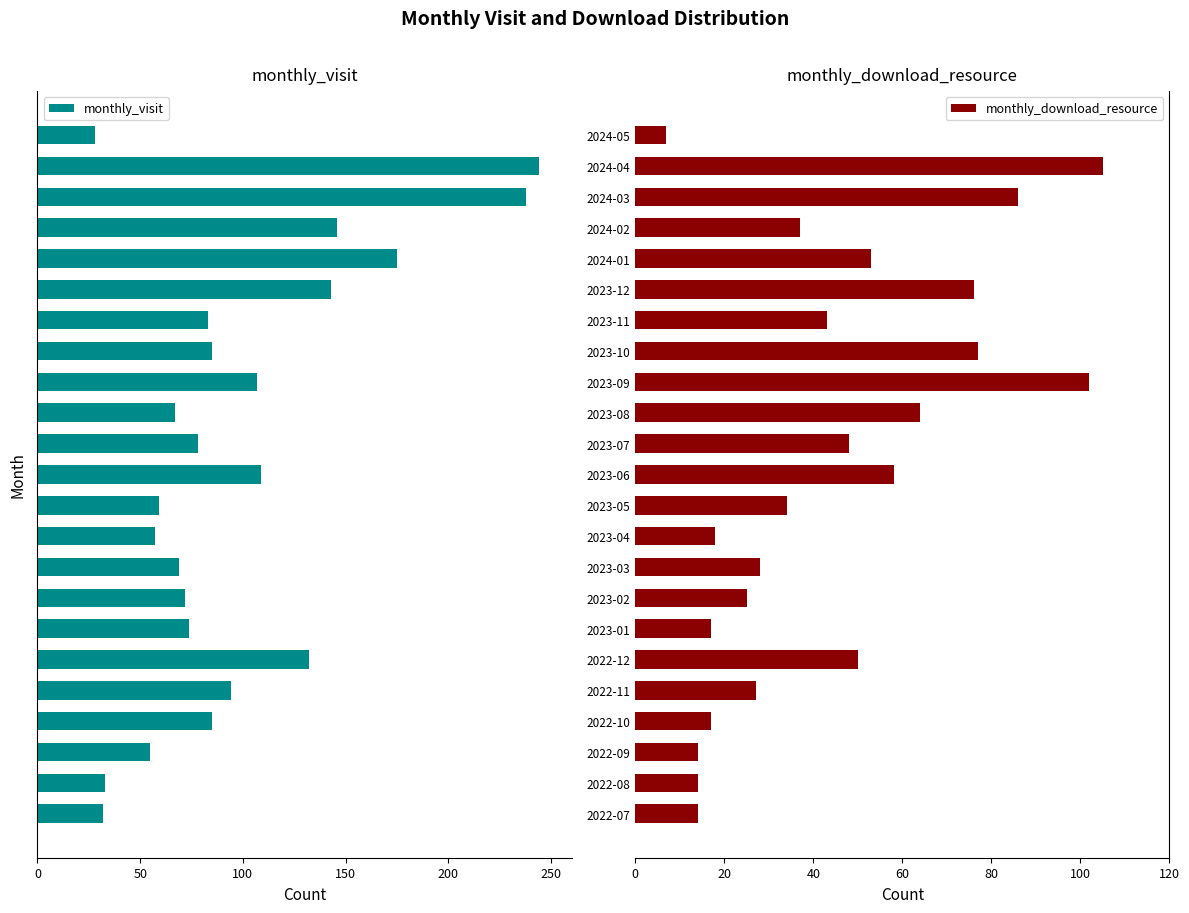

How many groups of bars are there?

23